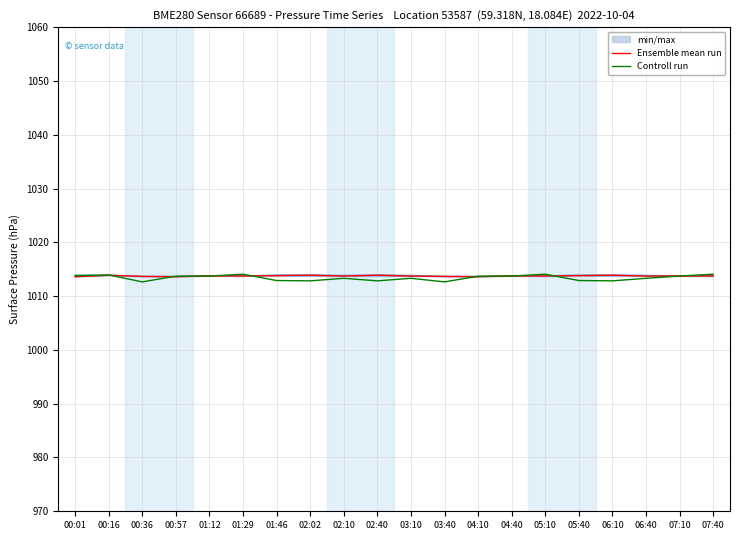

In Ensemble mean run, how many points are higher than both neighbors (excluding endpoints)?

7